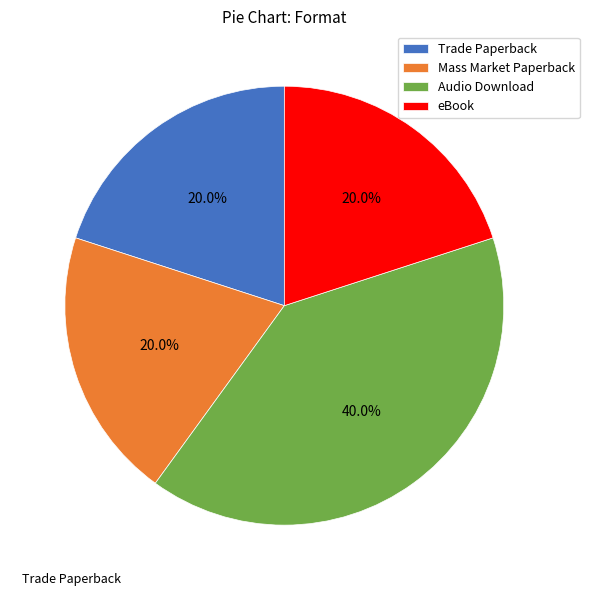

Approximately how many times larger is the value at Trade Paperback compared to Audio Download?

0.5